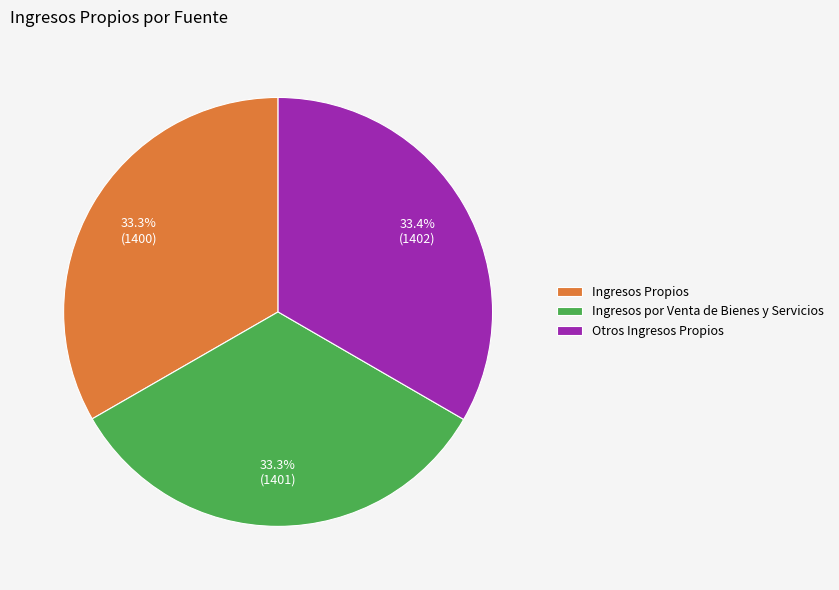

Is Otros Ingresos Propios the majority of the pie?

No